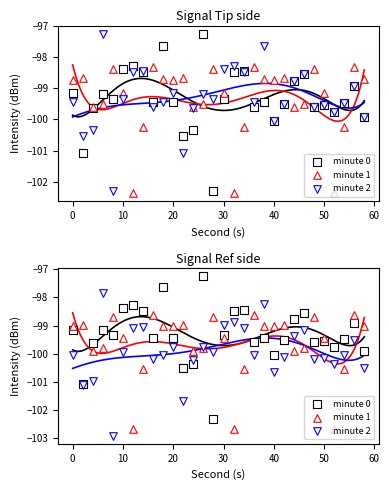

Which series reaches the minimum Y coordinate?

minute 2